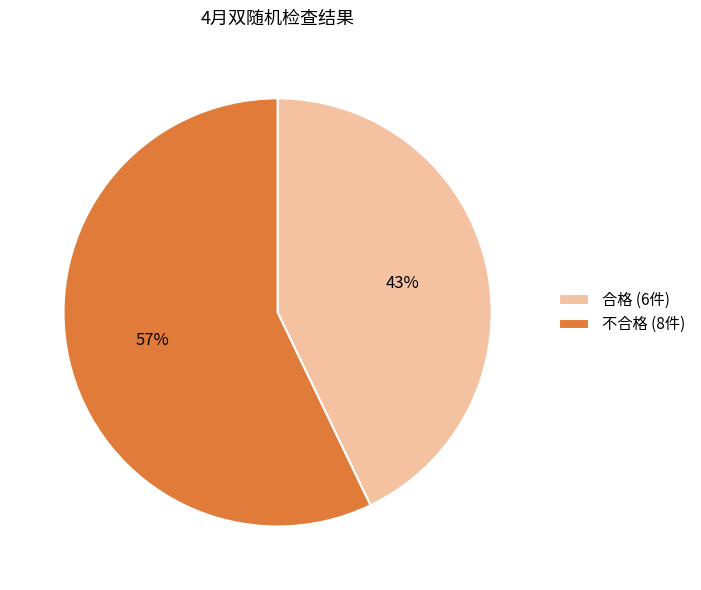

What is the ratio of the value at 不合格 (8件) to the value at 合格 (6件)?

1.3